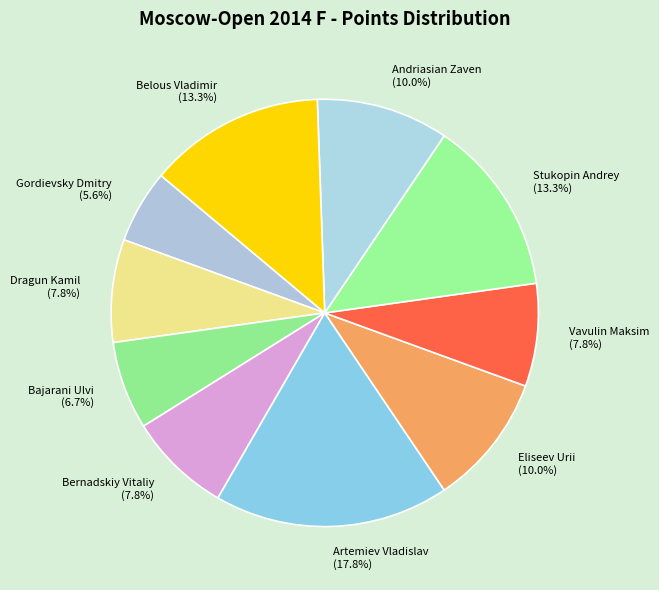

How many segments does this pie chart have?

10